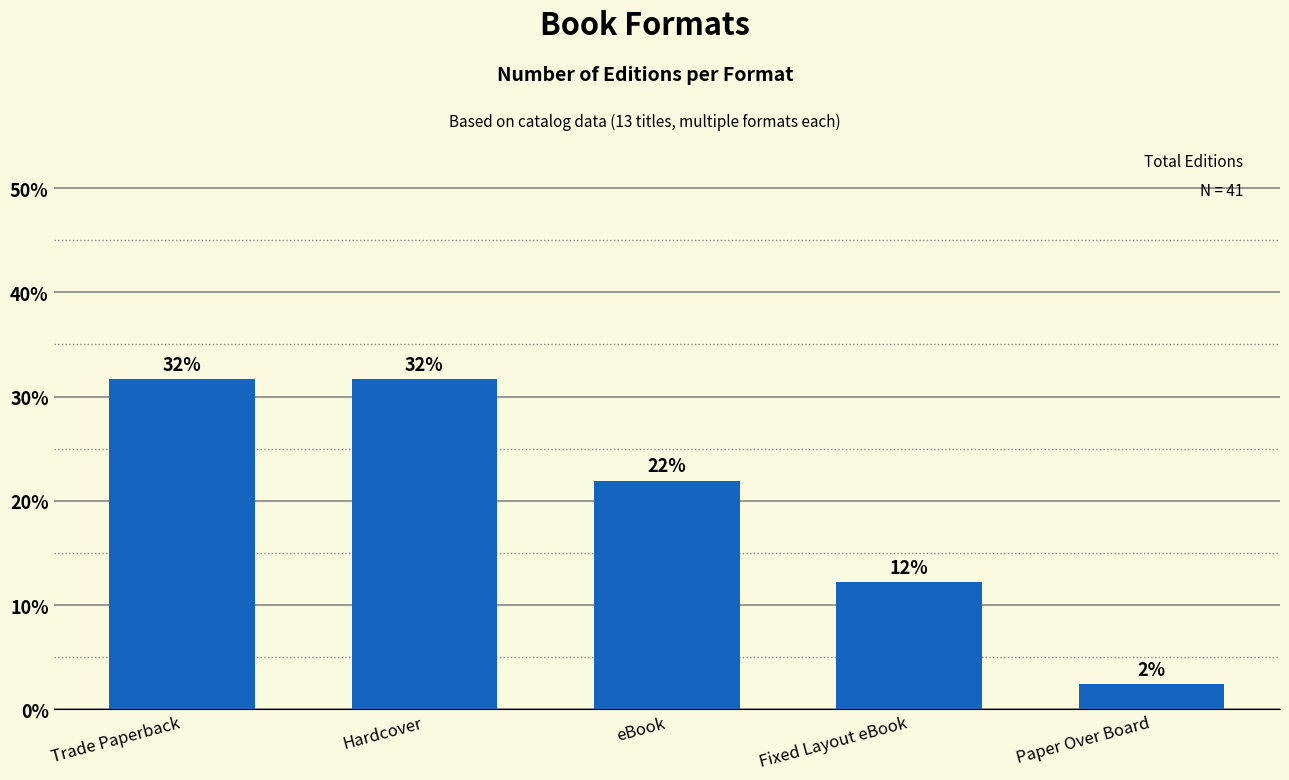

Are the bars grouped side by side (vs. stacked)?

No